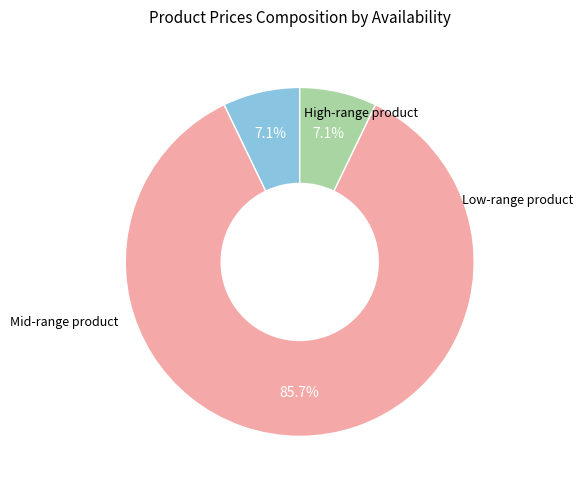

Does any single category account for the majority?

Yes